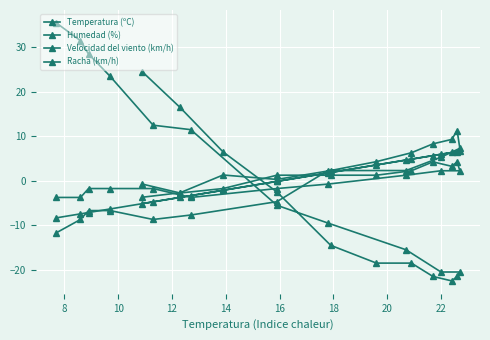

Reading left to right, transcribe all the data shown in this chart.

Temperatura (ºC): -5.1	-3.7	-2.1	-0.1	1.9	3.6	4.9	5.7	6.4	6.6	6.7	6.0	4.7	1.8	-0.1	-3.3	-4.7	-6.3	-7.1	-7.4	-8.3
Humedad (%): 24.5	16.5	6.5	-2.5	-14.5	-18.5	-18.5	-21.5	-22.5	-21.5	-20.5	-20.5	-15.5	-9.5	-5.5	11.5	12.5	23.5	28.5	31.5	35.5
Velocidad del viento (km/h): -0.7	-2.7	-1.7	1.3	1.3	1.3	2.3	4.3	3.3	4.3	2.3	2.3	1.3	-0.7	-1.7	-3.7	-1.7	-1.7	-1.7	-3.7	-3.7
Racha (km/h): -3.7	-2.7	1.3	0.3	2.3	4.3	6.3	8.3	9.3	11.3	7.3	5.3	2.3	2.3	-4.7	-7.7	-8.7	-6.7	-6.7	-8.7	-11.7